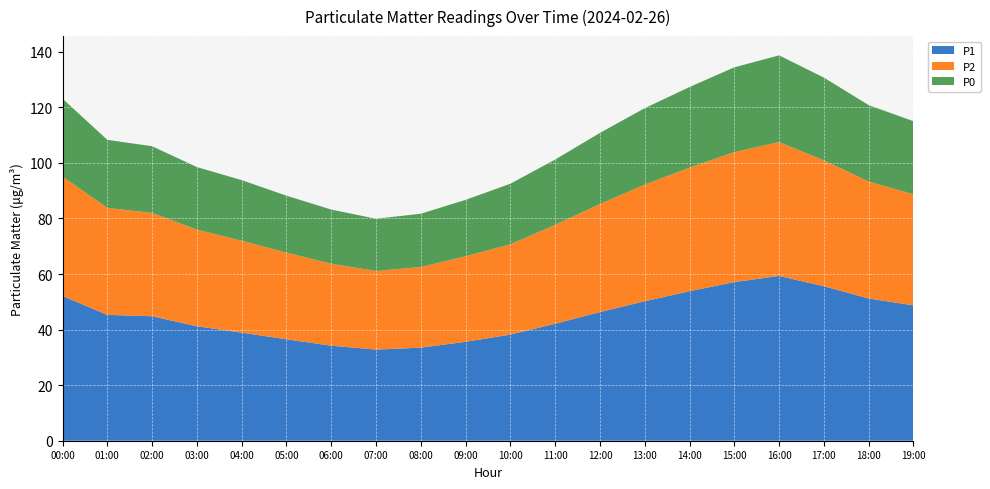

Reading left to right, extract all data points from this chart.

P1: 00:00=52.1	01:00=45.3	02:00=44.8	03:00=41.2	04:00=38.9	05:00=36.5	06:00=34.2	07:00=32.8	08:00=33.5	09:00=35.6	10:00=38.2	11:00=42.1	12:00=46.3	13:00=50.2	14:00=53.8	15:00=57.1	16:00=59.3	17:00=55.6	18:00=51.2	19:00=48.7
P2: 00:00=43.0	01:00=38.5	02:00=37.2	03:00=34.8	04:00=33.1	05:00=31.2	06:00=29.5	07:00=28.3	08:00=29.0	09:00=30.8	10:00=32.5	11:00=35.6	12:00=38.9	13:00=42.0	14:00=44.5	15:00=46.8	16:00=48.2	17:00=45.3	18:00=42.1	19:00=40.0
P0: 00:00=28.0	01:00=24.5	02:00=24.0	03:00=22.5	04:00=21.8	05:00=20.5	06:00=19.5	07:00=18.8	08:00=19.2	09:00=20.3	10:00=21.8	11:00=23.5	12:00=25.6	13:00=27.5	14:00=29.0	15:00=30.5	16:00=31.2	17:00=29.8	18:00=27.5	19:00=26.3